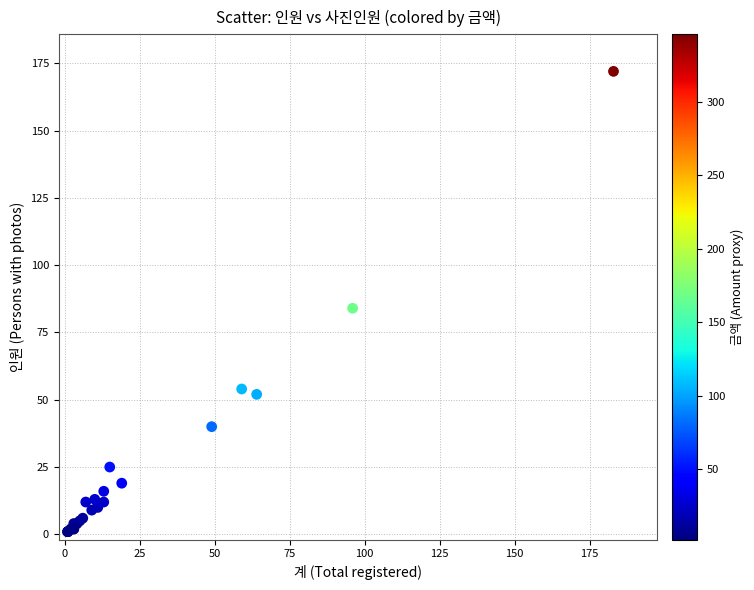

What Y value in the scatter plot is closest to 86?

84